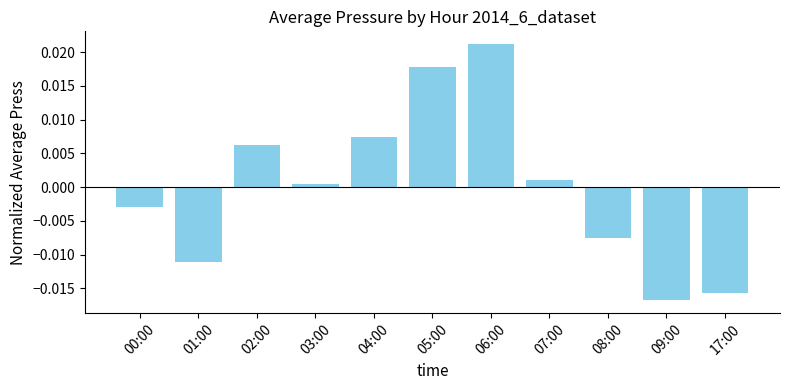

Rank the categories by value from highest to lowest.

06:00, 05:00, 04:00, 02:00, 07:00, 03:00, 00:00, 08:00, 01:00, 17:00, 09:00